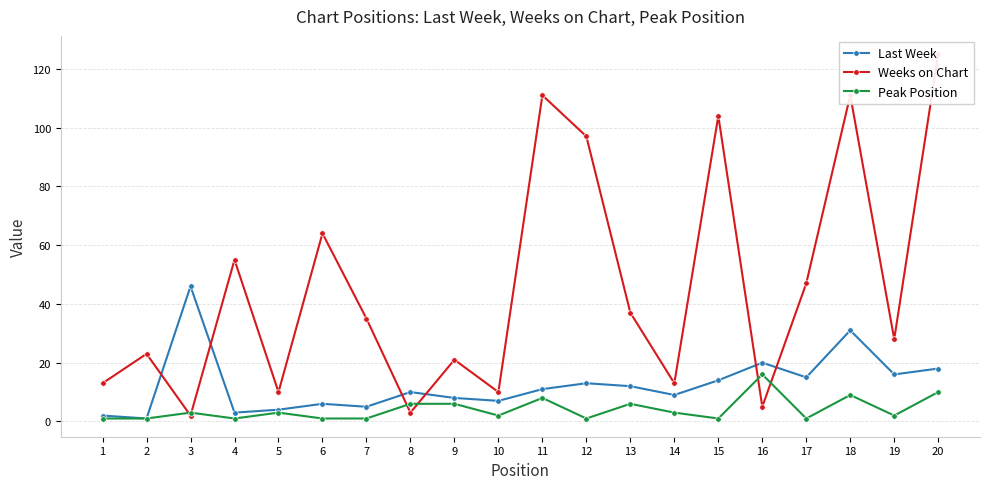

What is the smallest value displayed?

1